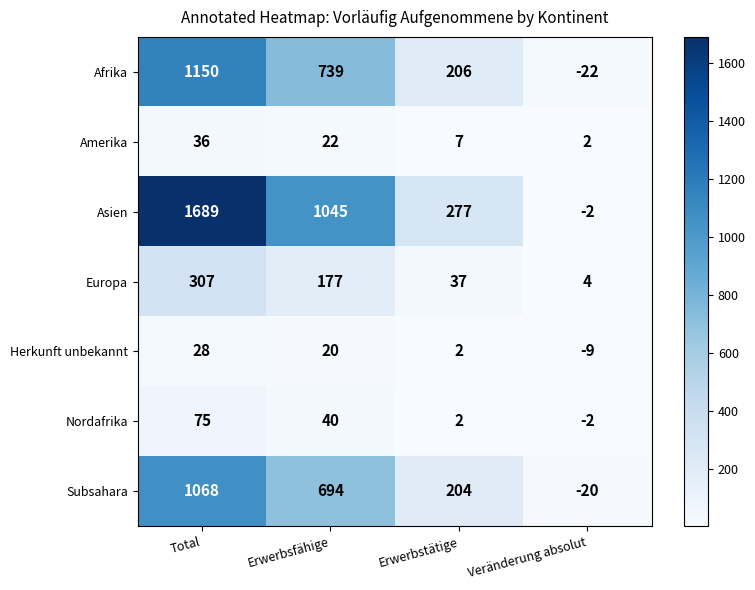

Which label corresponds to the largest value in the chart?

Total